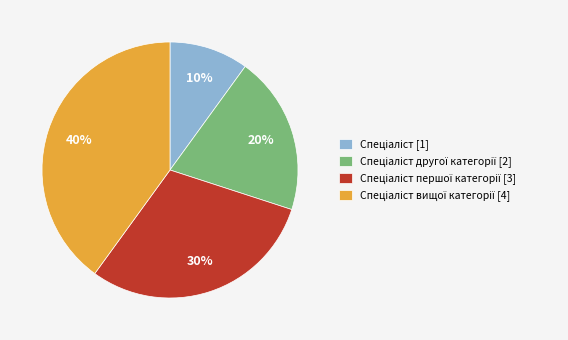

How many slices are in this pie chart?

4